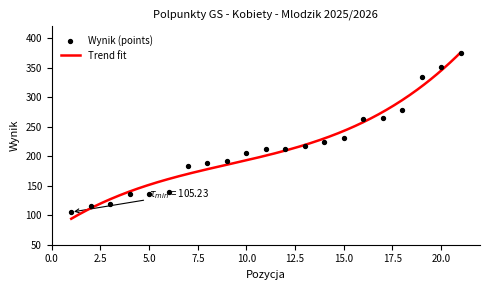

Approximately how many times larger is the value at 9 compared to 14?

0.9